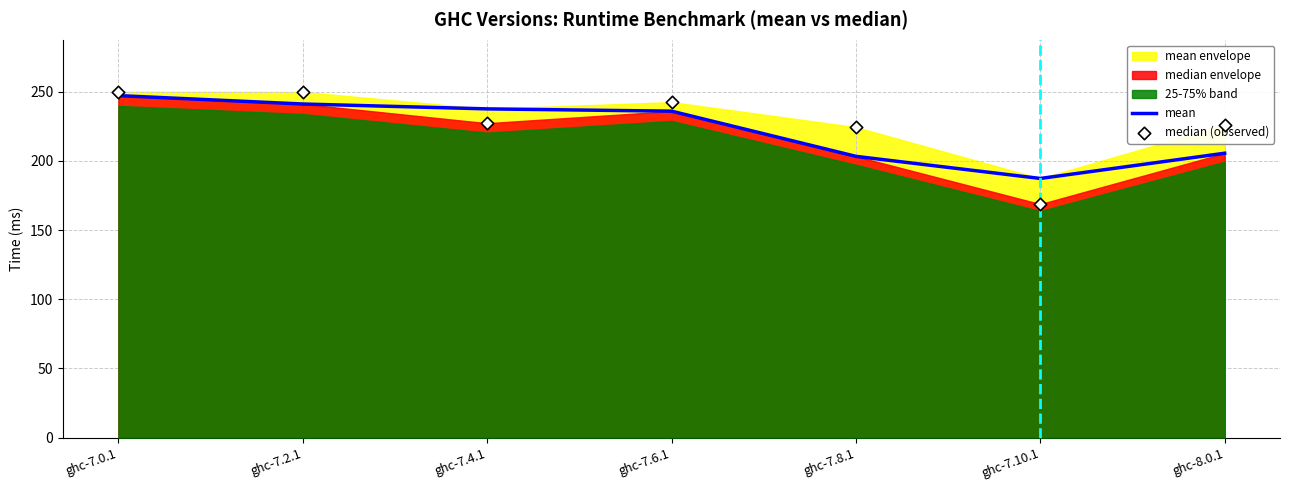

Which series contains the highest Y value?

median (observed)